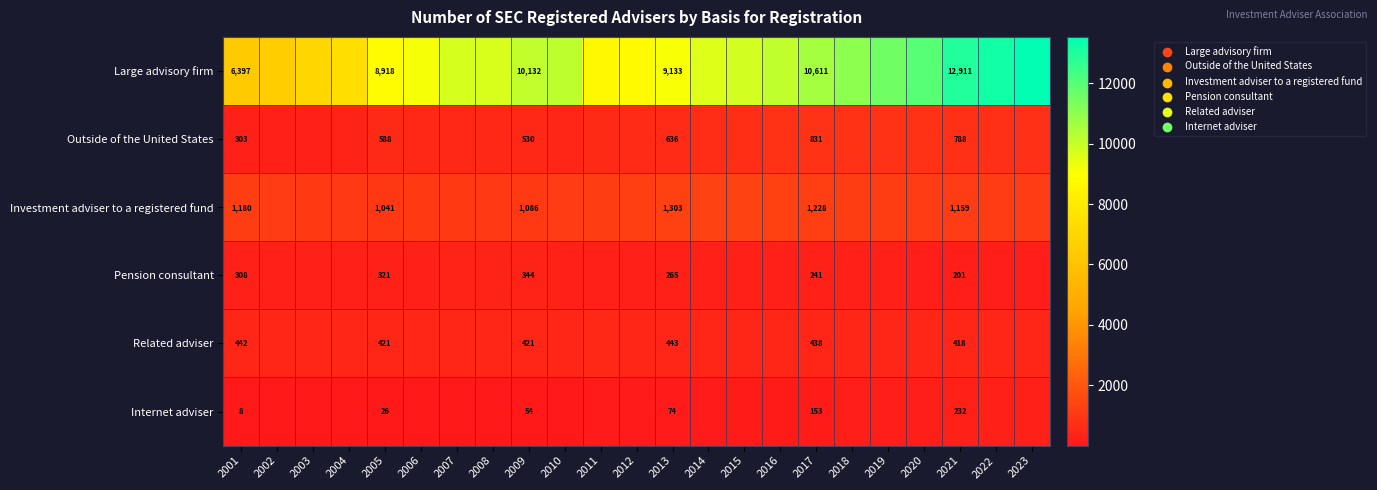

At 2013, list the series in order from smallest to largest.

Internet adviser, Pension consultant, Related adviser, Outside of the United States, Investment adviser to a registered fund, Large advisory firm